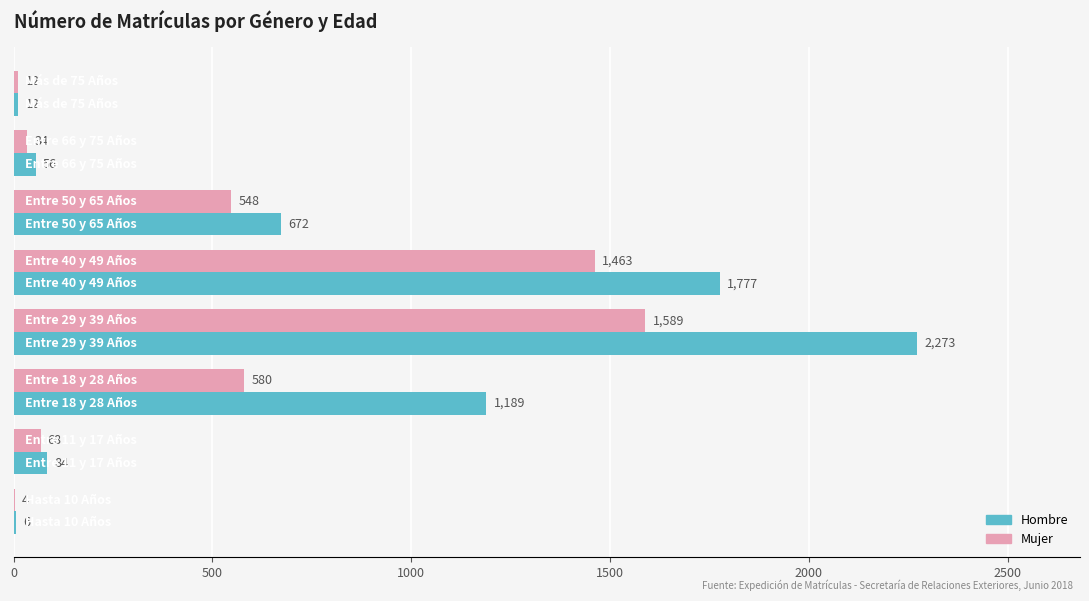

What is the greatest value displayed?

2273